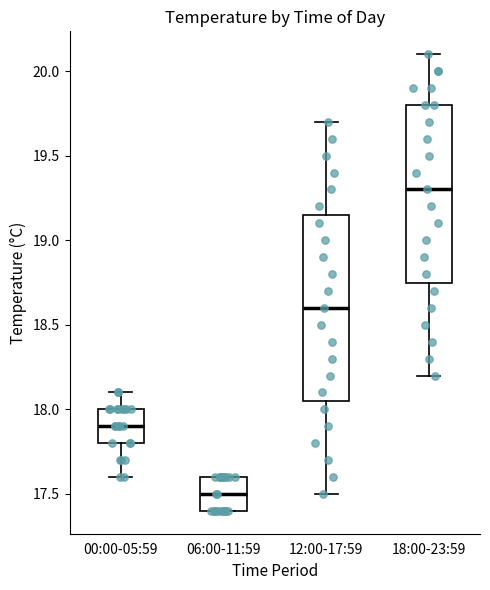

Reading left to right, read every box against the y-axis: the position of its median line, the range the box covers, and the ends of its whiskers. The values are not printed on the chart, so give them approximately, as read against the axis.

00:00-05:59: median 17.90, box 17.80 to 18.00, whiskers 17.60 to 18.10
06:00-11:59: median 17.50, box 17.40 to 17.60, whiskers 17.40 to 17.60
12:00-17:59: median 18.60, box 18.05 to 19.15, whiskers 17.50 to 19.70
18:00-23:59: median 19.30, box 18.75 to 19.80, whiskers 18.20 to 20.10